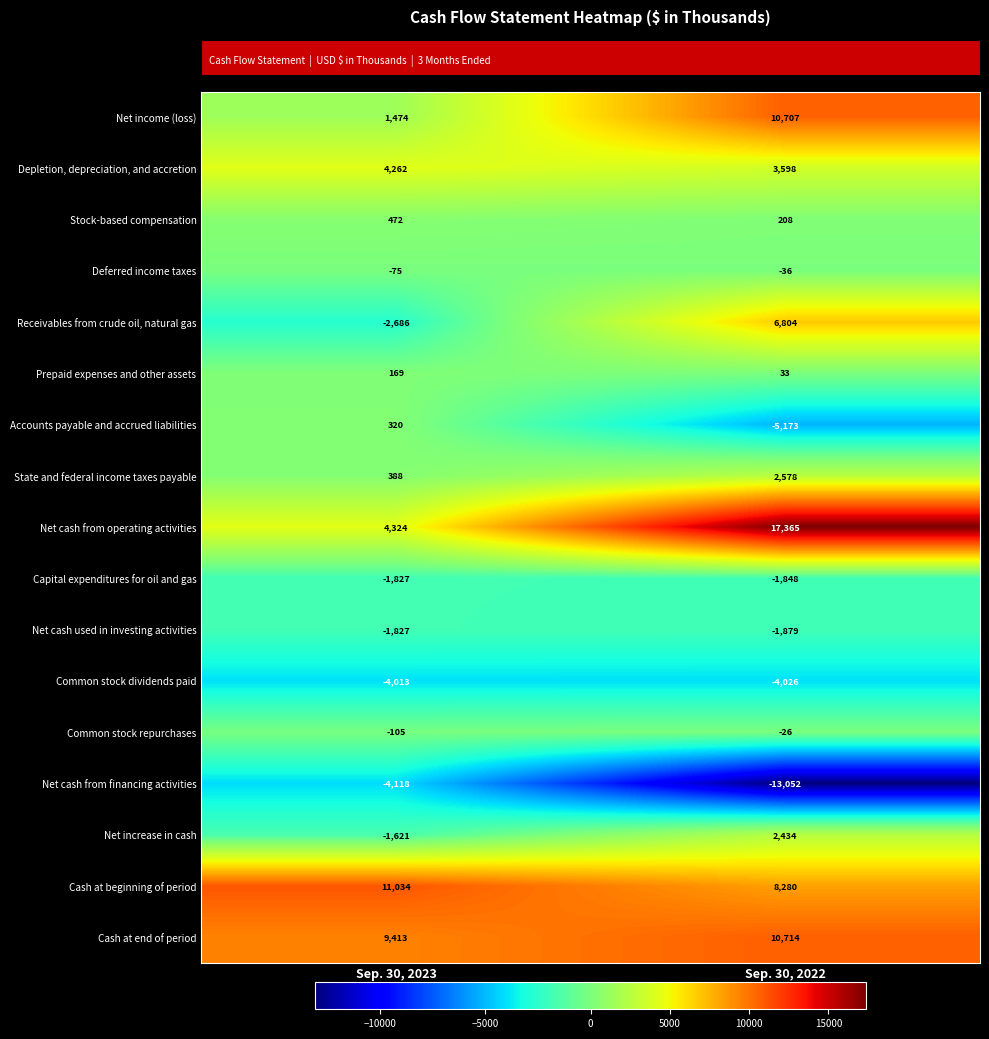

Is it true that Stock-based compensation equals 472 at Sep. 30, 2023?

True